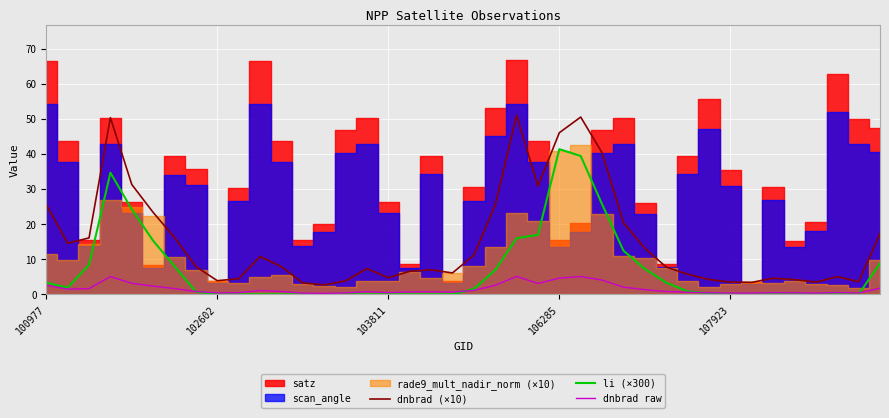

How many intersections are there between li (×300) and dnbrad raw?

4